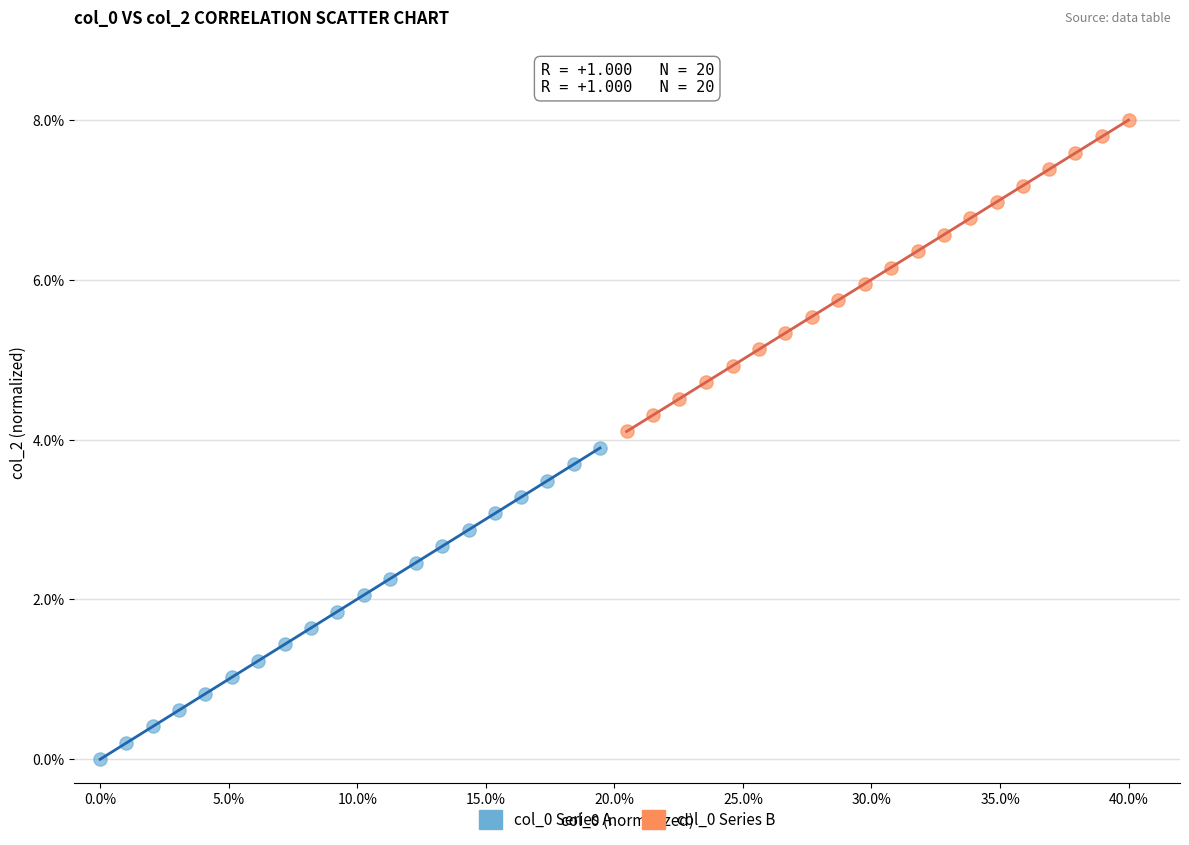

Which series contains the highest Y value?

col_0 Series B